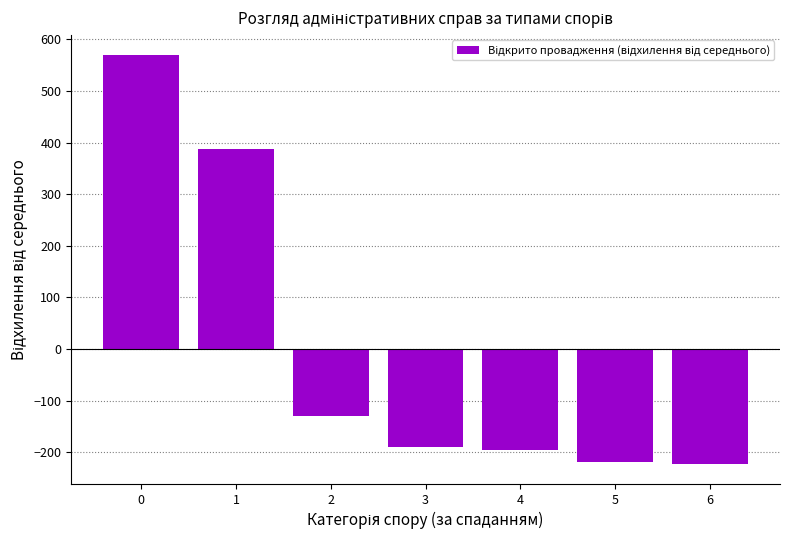

What is the value of the 6th bar from the left?

-219.7